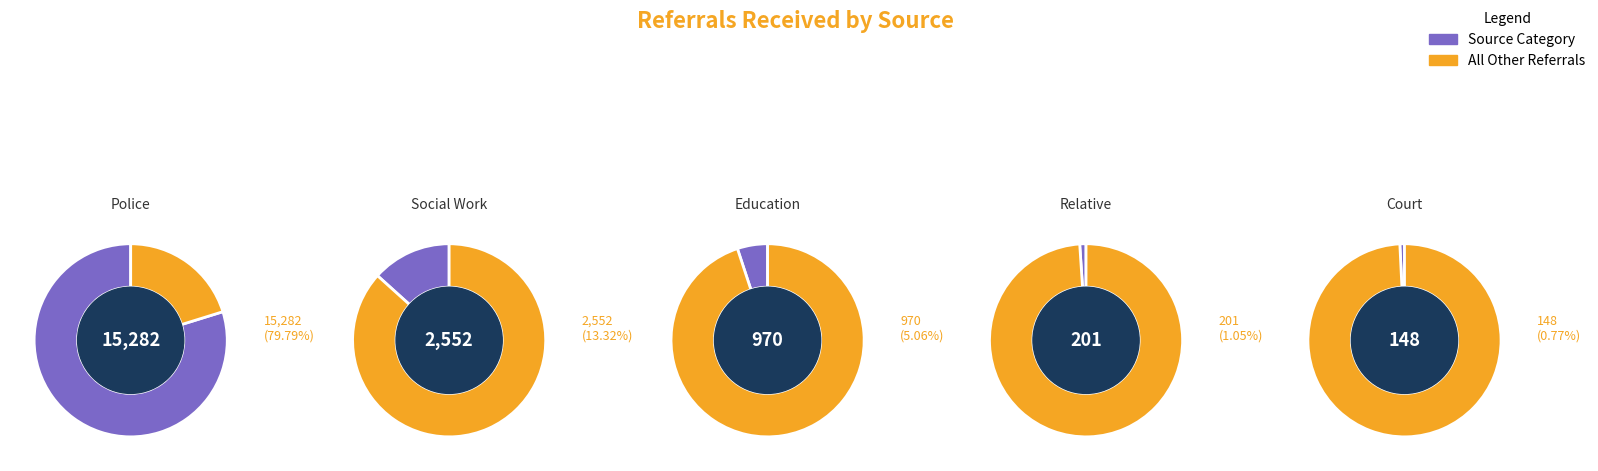

The Education slice represents 1% of the pie. True or false?

False